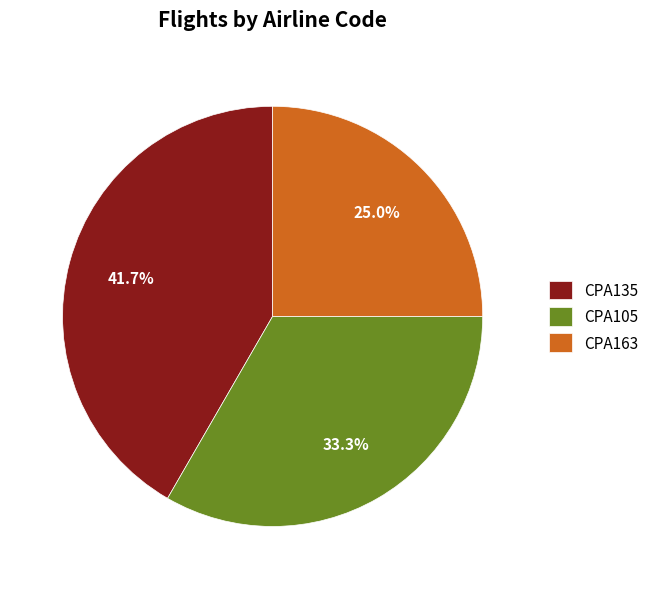

Which has a higher value, CPA163 or CPA135?

CPA135